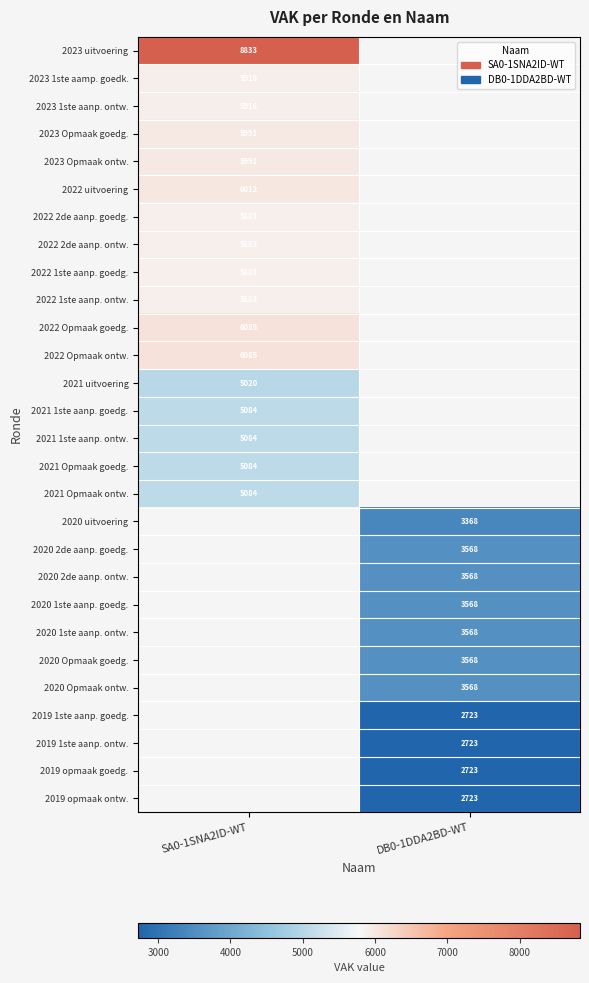

Is the value of 2022 Opmaak ontw. at SA0-1SNA2ID-WT greater than the value of 2022 uitvoering at SA0-1SNA2ID-WT?

Yes